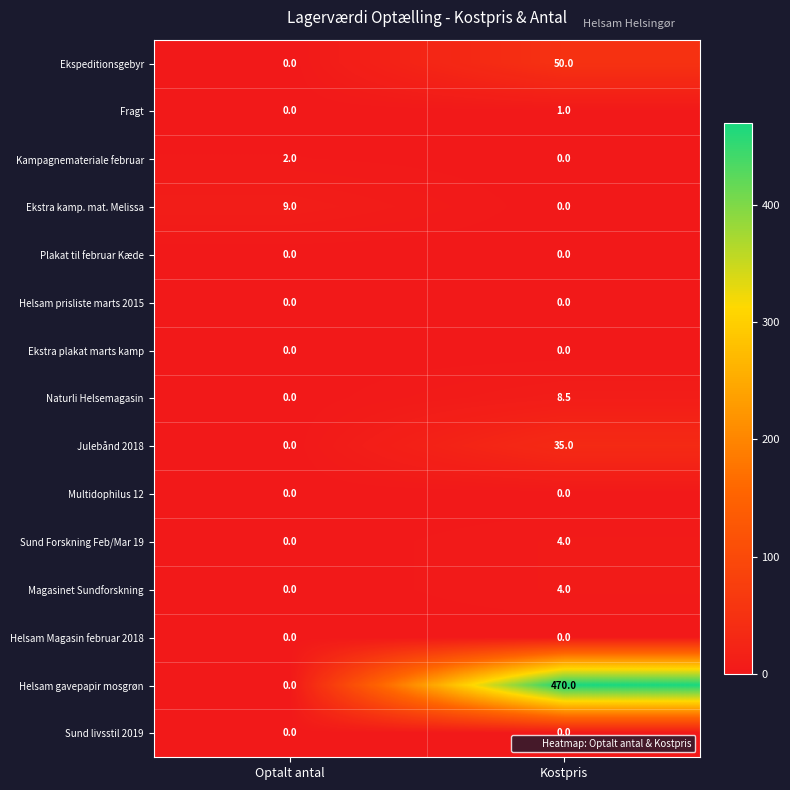

At which label is Naturli Helsemagasin closest to 4?

Optalt antal